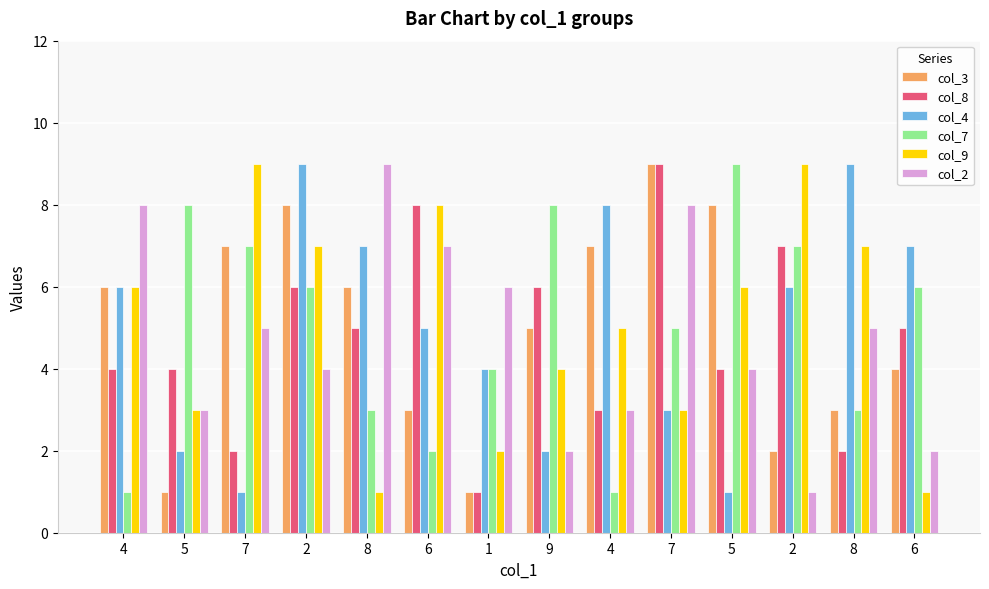

Which category has the highest value in the col_4 series?

2